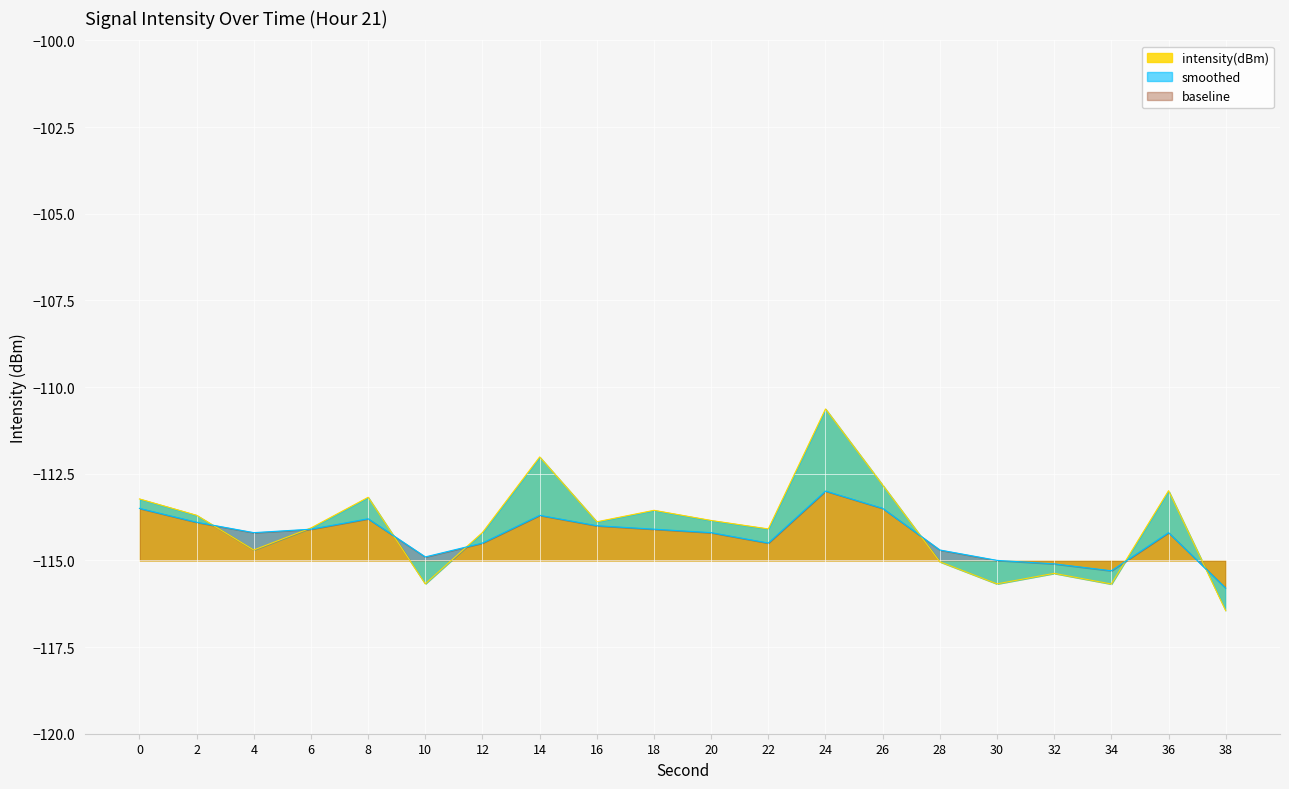

Where is the first local minimum for smoothed?

4